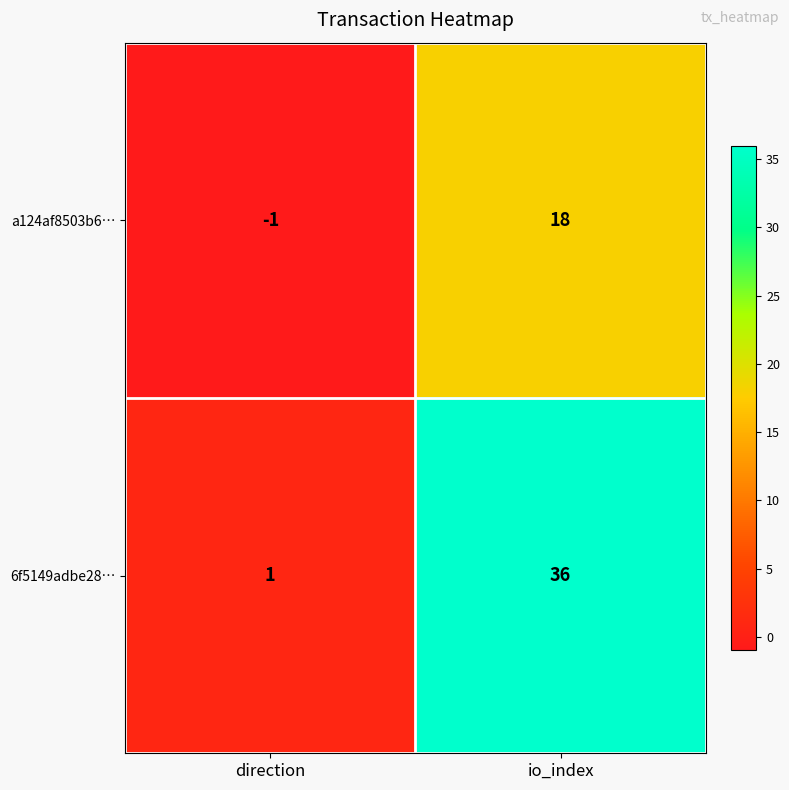

Which category has the highest value across all series?

io_index